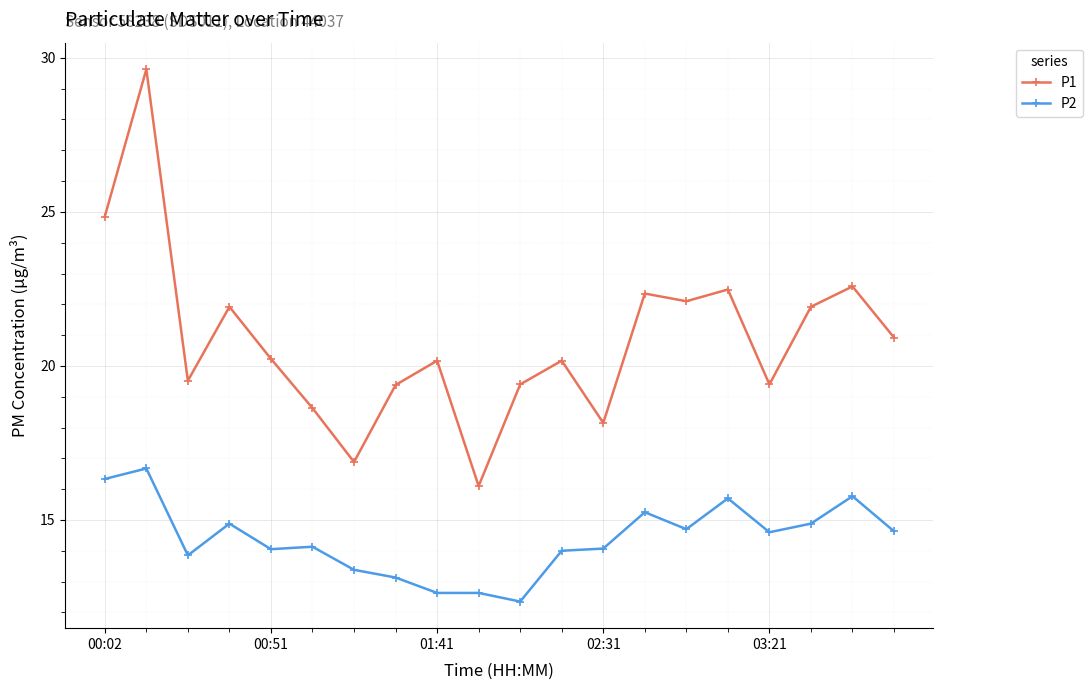

Which series has the largest range (max minus min)?

P1